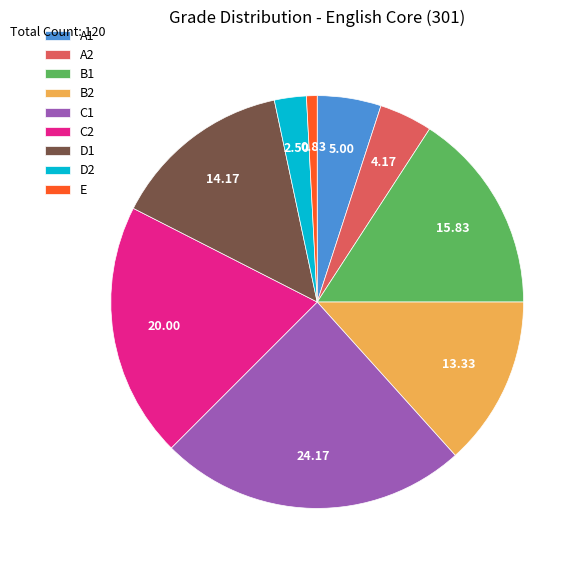

Is there a majority slice in this chart?

No